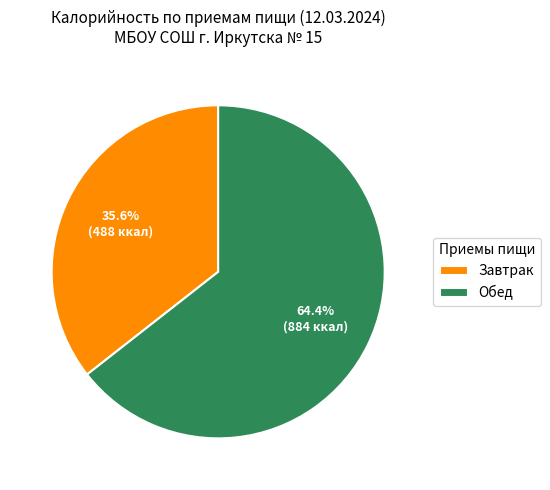

How much of the chart is everything except Завтрак?

64.4%